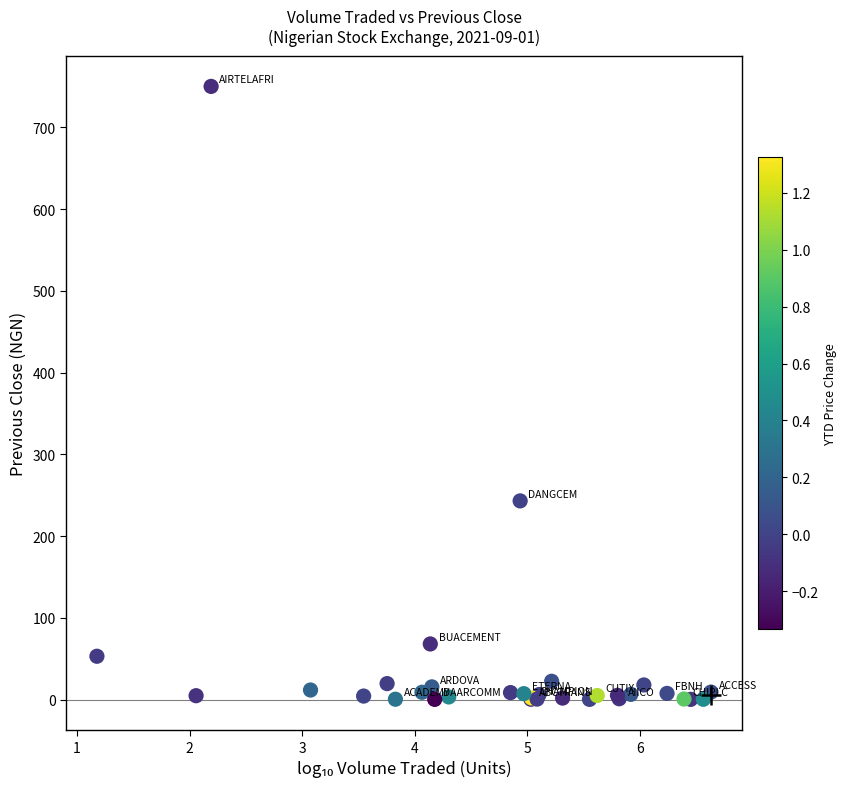

What Y value in the scatter plot is closest to 375?

243.0